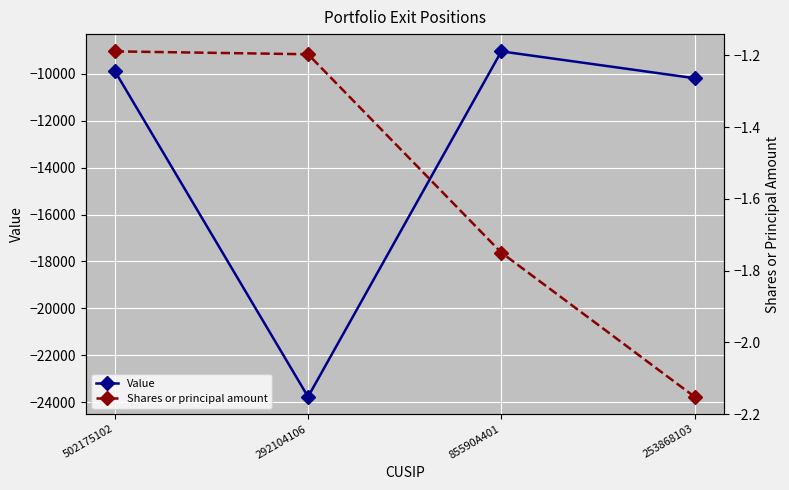

True or false: Value and Shares or principal amount intersect in this chart.

False